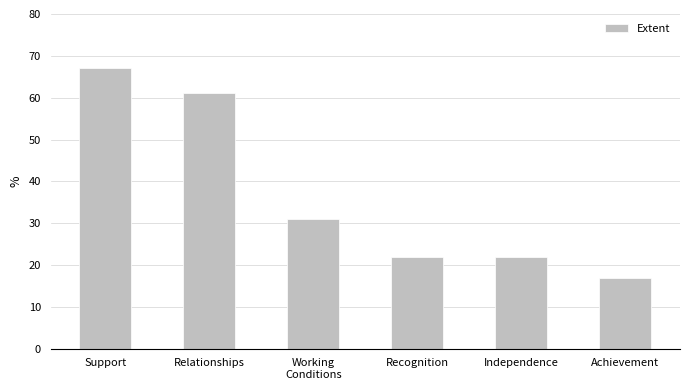

Does the chart contain stacked bars?

No